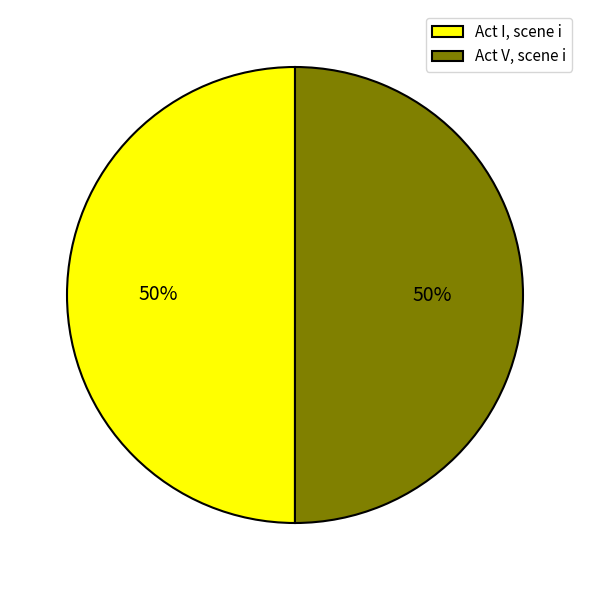

What percentage is the Act I, scene i slice, to the nearest percent?

50%